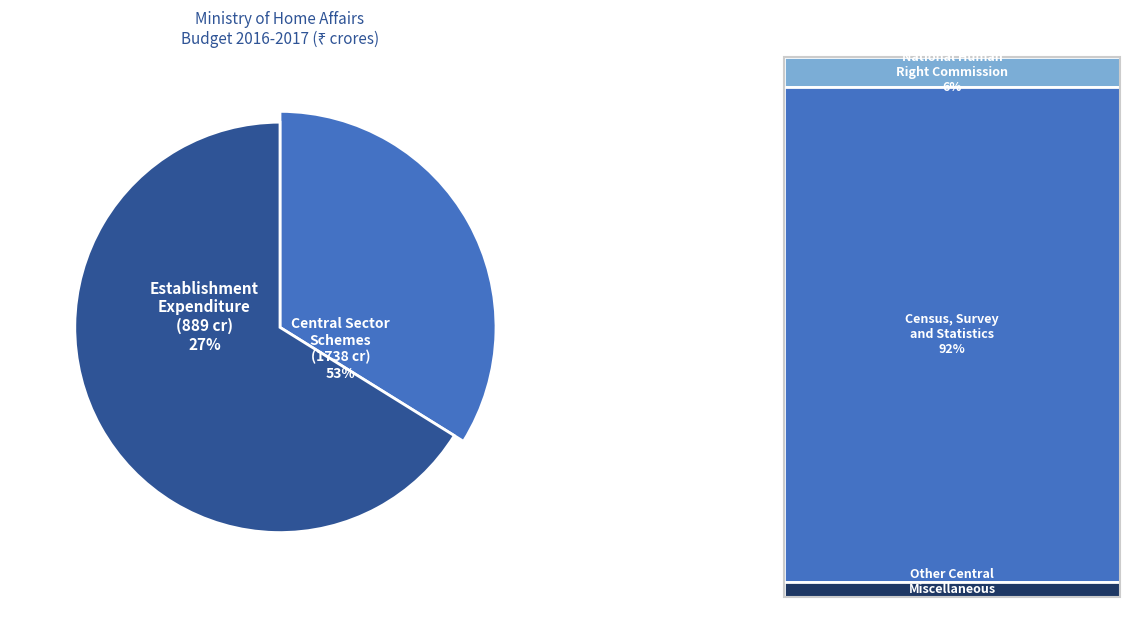

Is it true that Census, Survey
and Statistics is 18% of the pie?

True